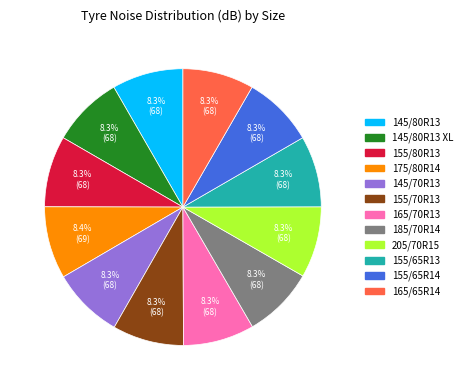

Is there a majority slice in this chart?

No